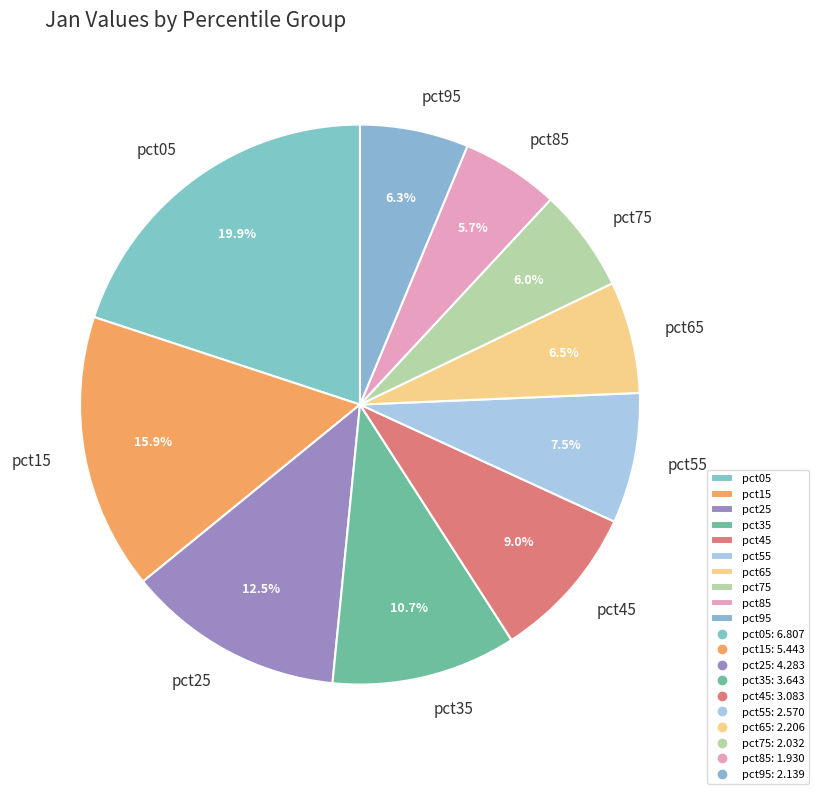

How many slices are in this pie chart?

10